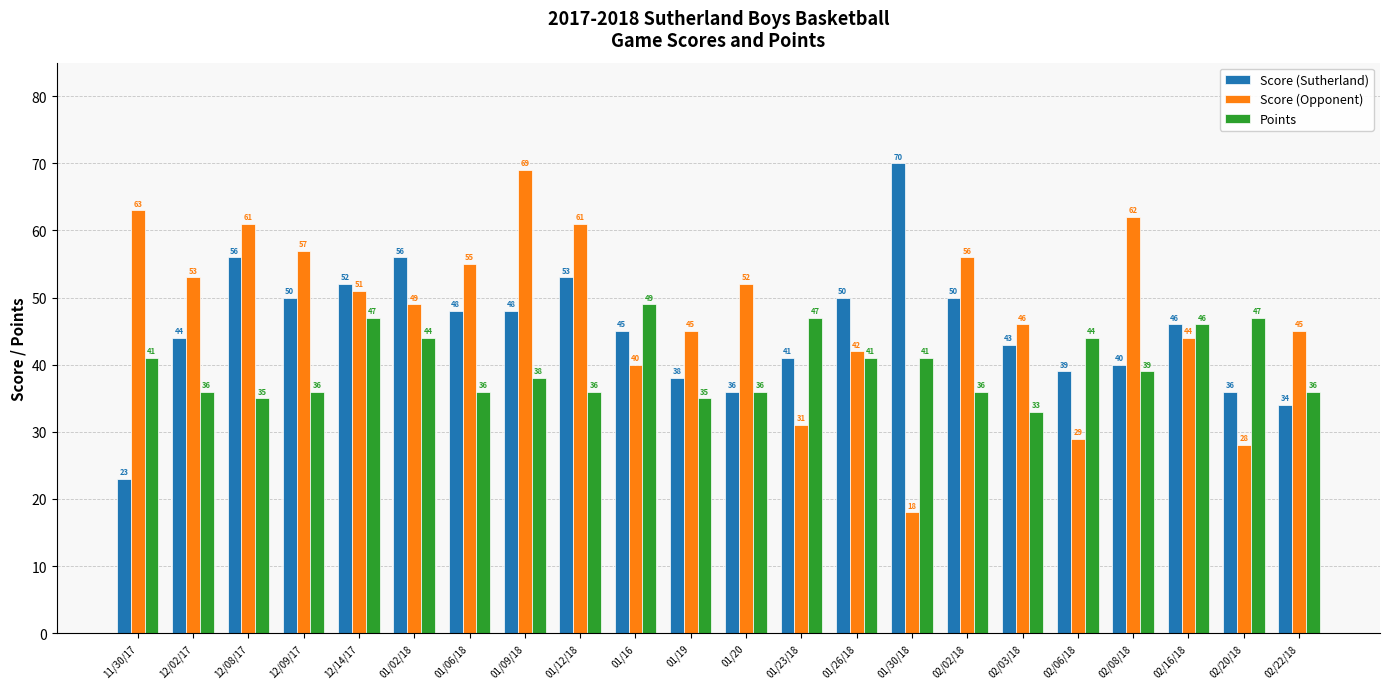

What are all the series names shown in the legend?

Score (Sutherland), Score (Opponent), Points